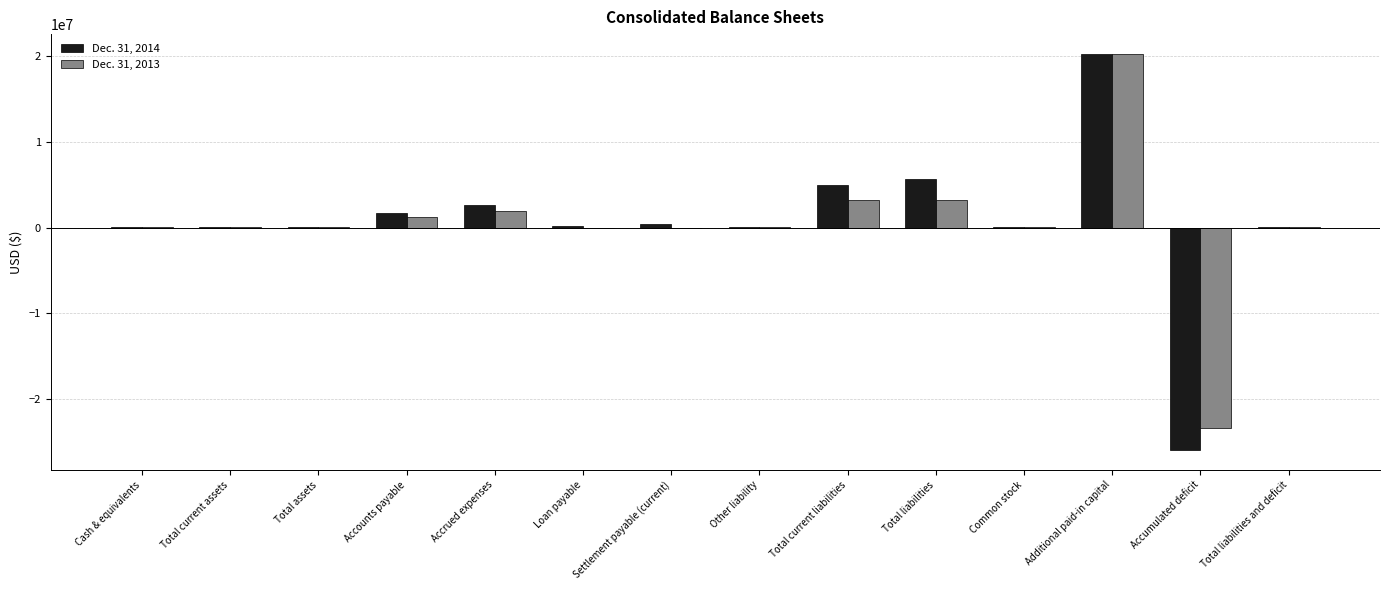

Count the number of data series in this chart.

2